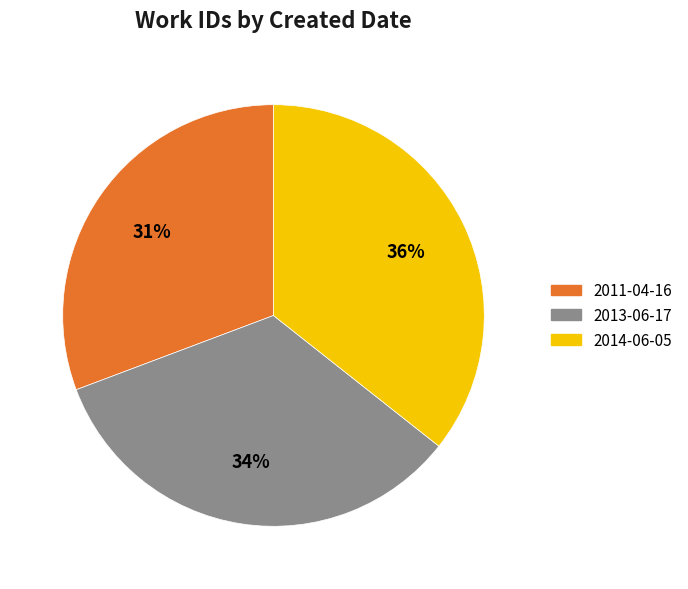

Do 2011-04-16 and 2013-06-17 together represent more than half of the pie?

Yes